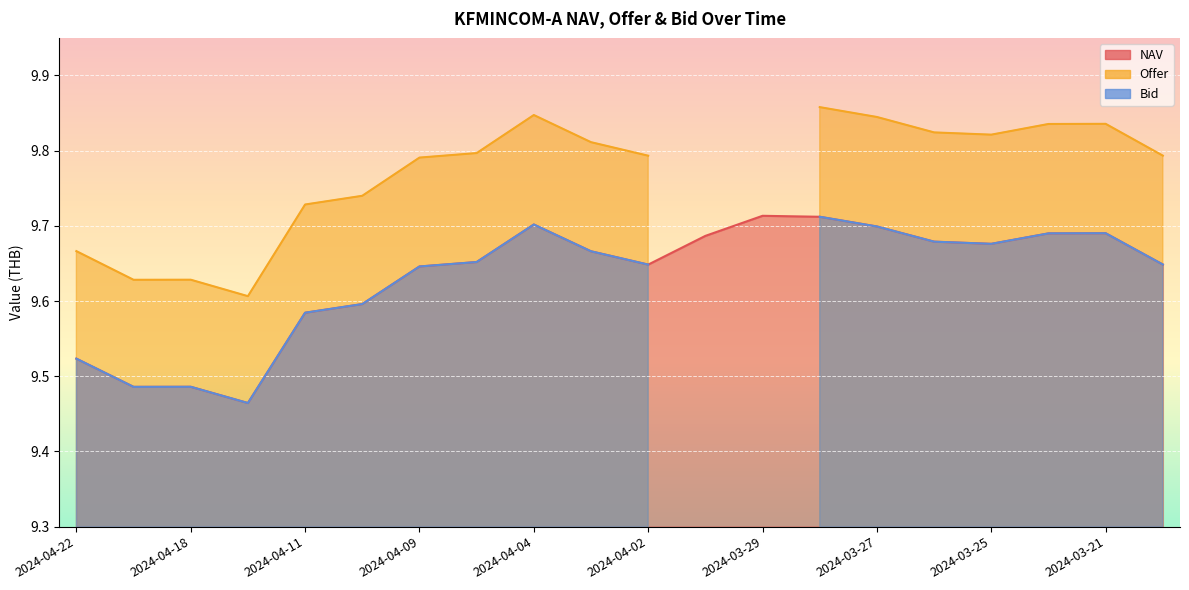

What are all the series names shown in the legend?

NAV, Offer, Bid